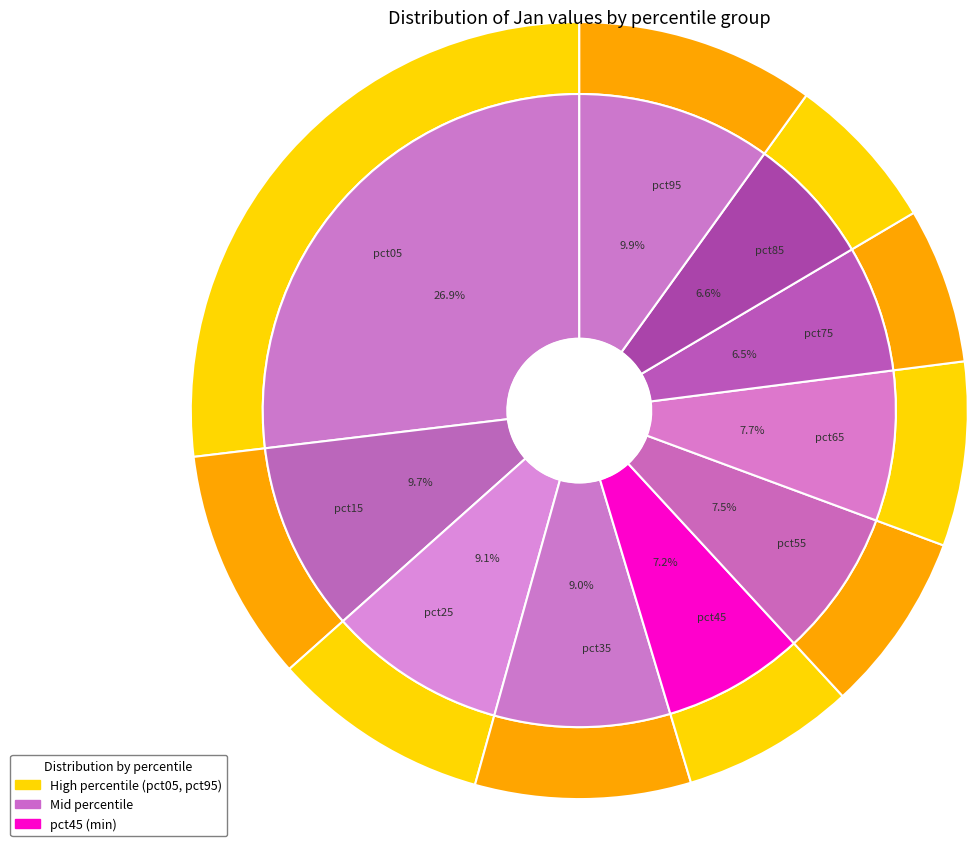

To the nearest percent, what percentage of the pie is pct25?

9%